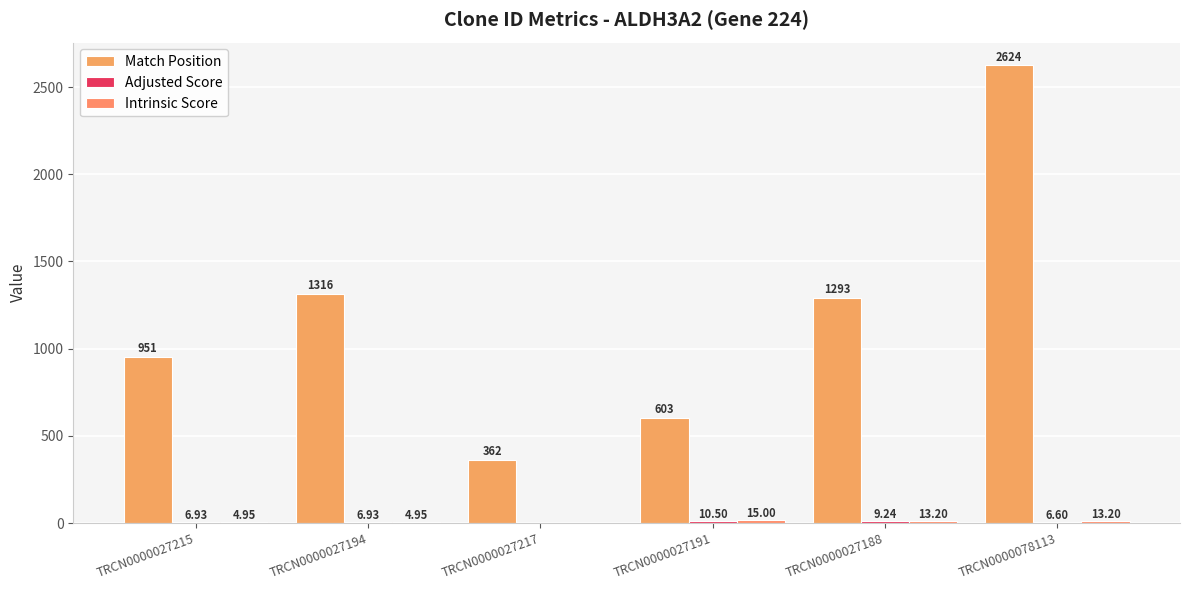

Count the number of categories in the chart.

6